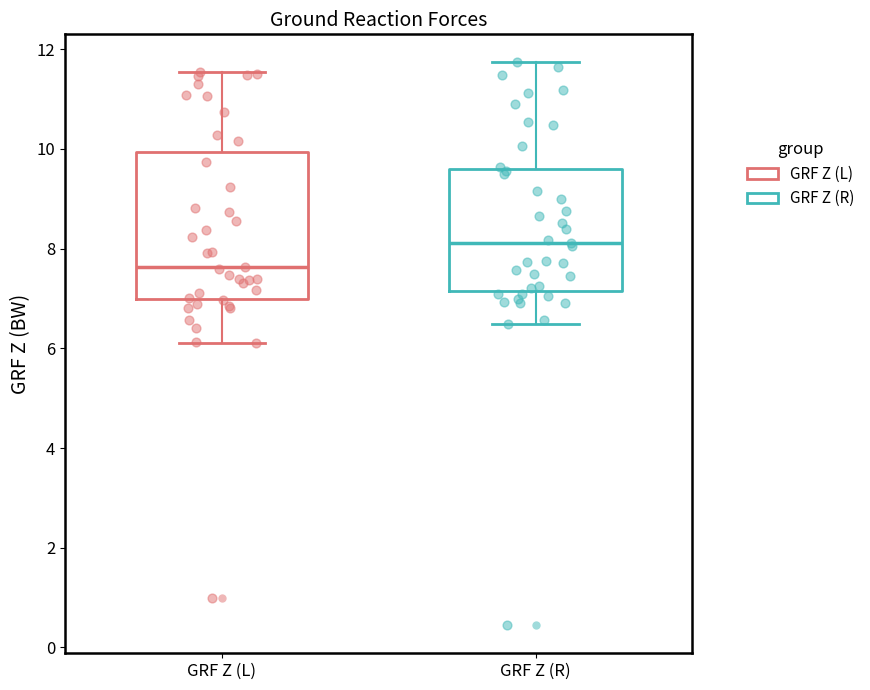

Reading left to right, read every box against the y-axis: the position of its median line, the range the box covers, and the ends of its whiskers. The values are not printed on the chart, so give them approximately, as read against the axis.

GRF Z (L): median 7.6, box 7.0 to 10.0, whiskers 6.2 to 11.6
GRF Z (R): median 8.2, box 7.2 to 9.6, whiskers 6.4 to 11.8